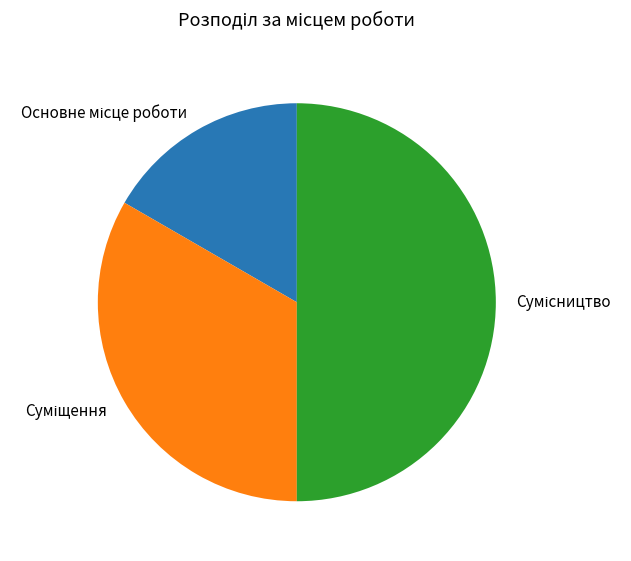

What is the change in value from Основне місце роботи to Сумісництво?

+2